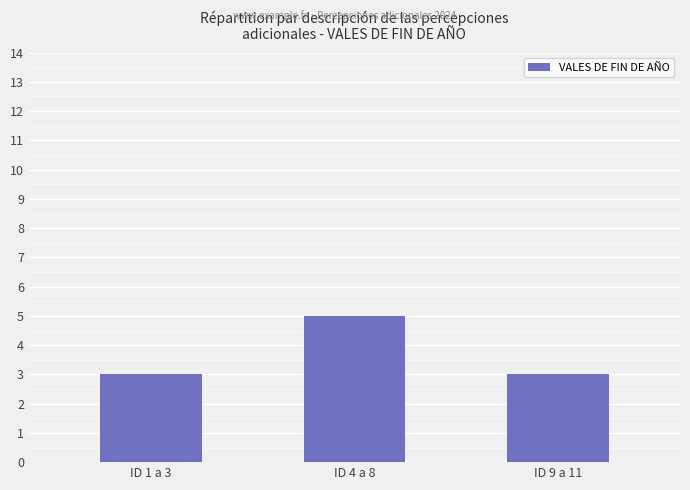

How many distinct data groups are displayed?

1